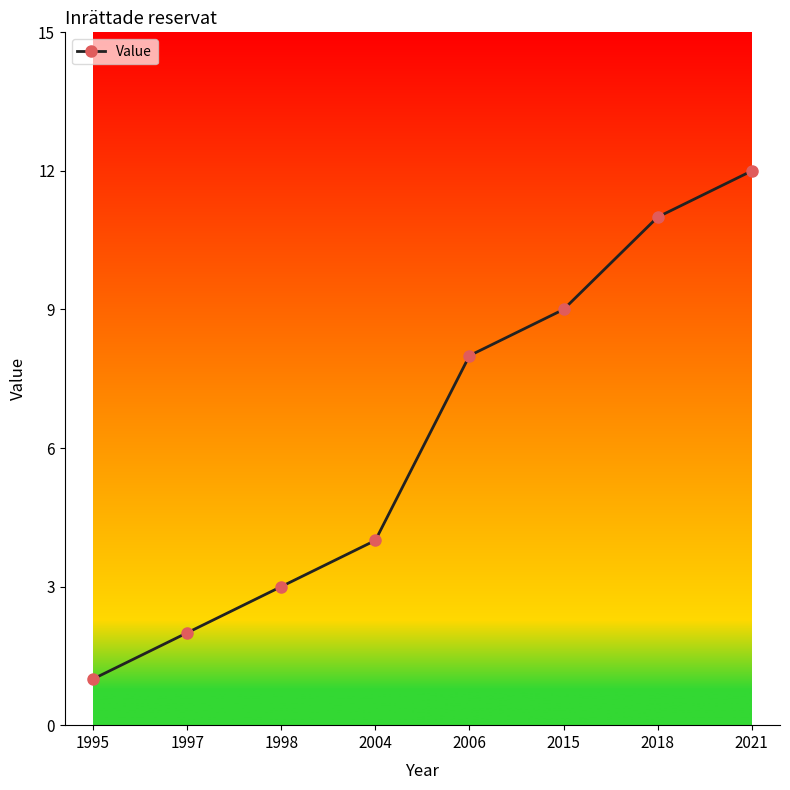

Count the number of categories in the chart.

8